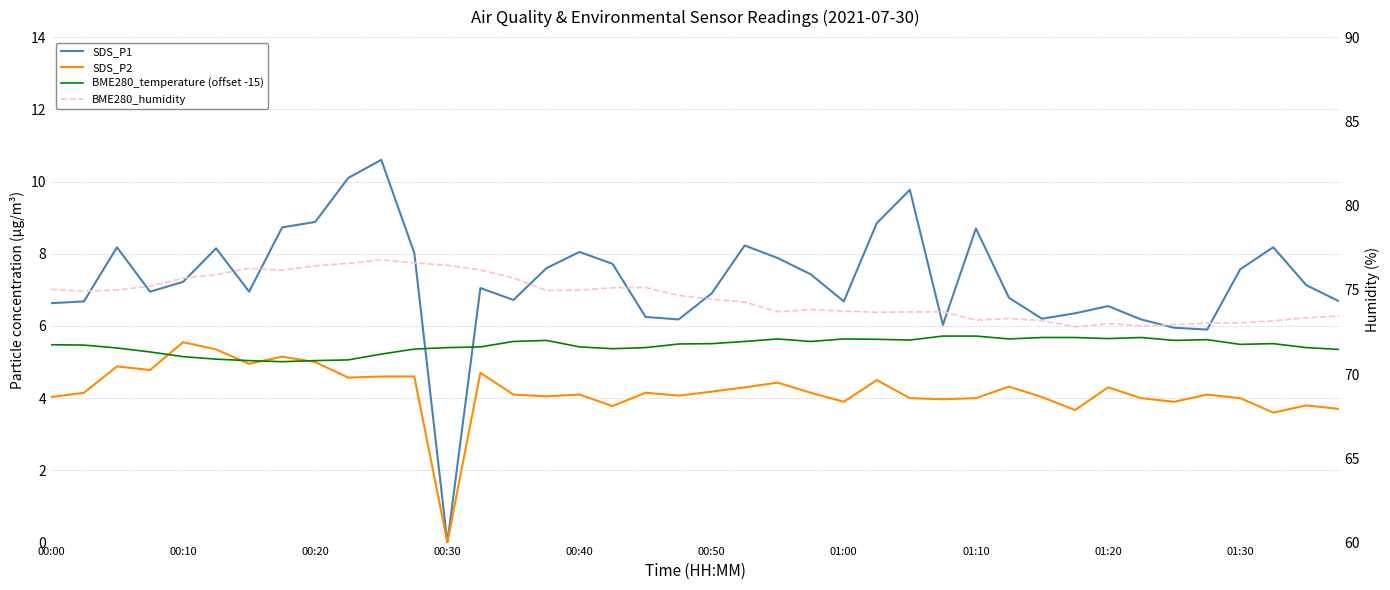

The SDS_P2 series shows 1.5 at 17. True or false?

False